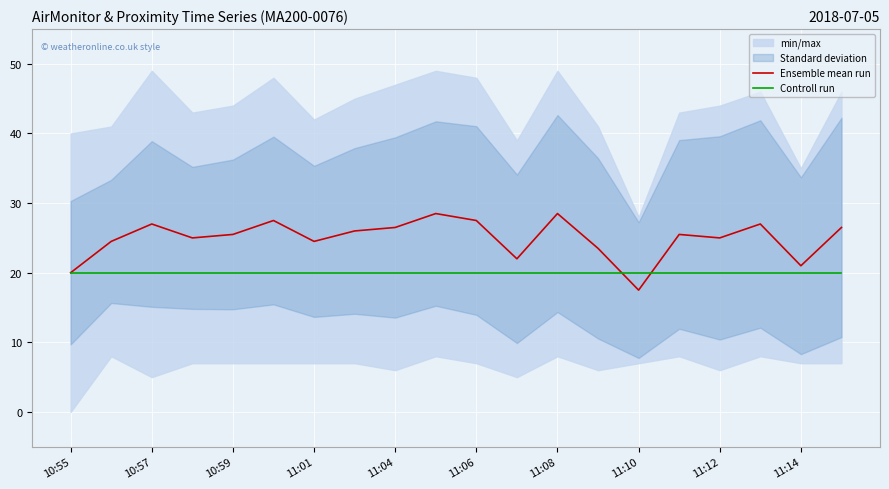

True or false: Ensemble mean run has a value of 17.5 at 11:10.

True